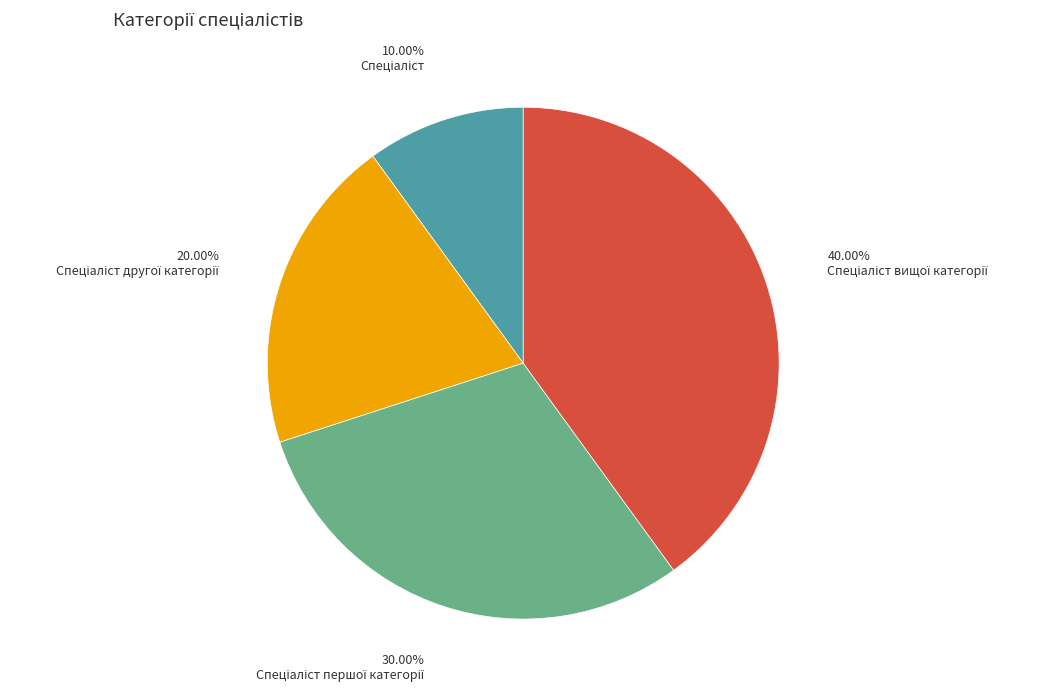

Does any single category account for the majority?

No